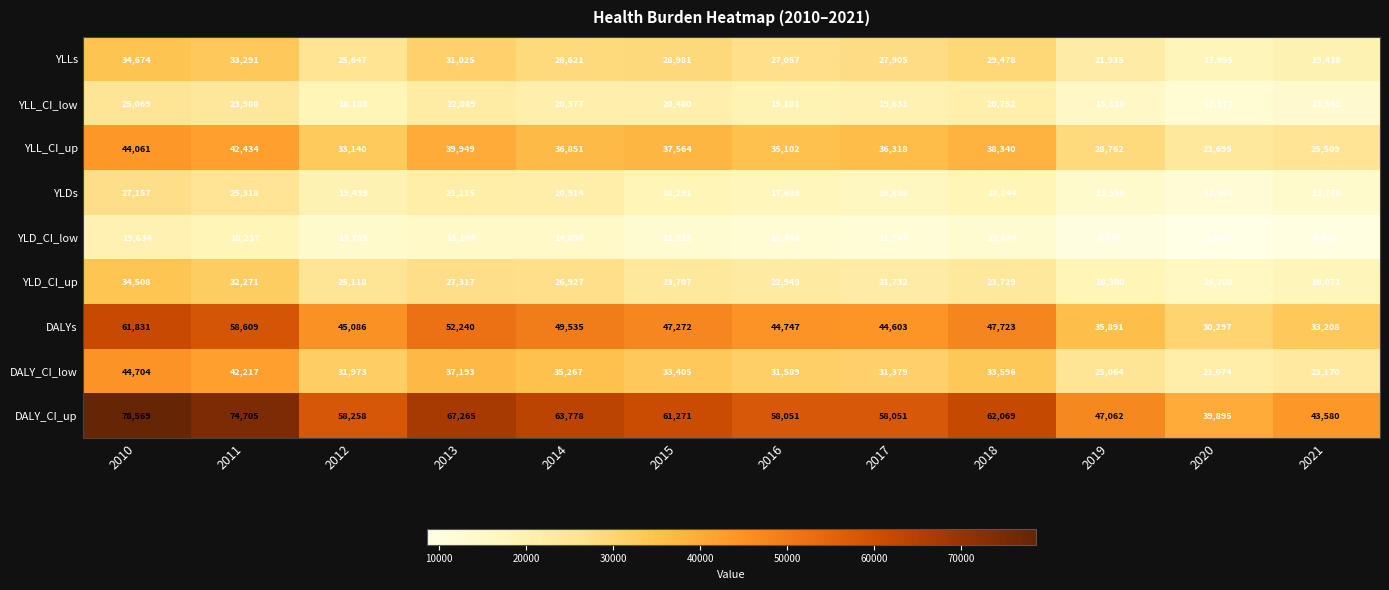

What is the greatest value displayed?

78569